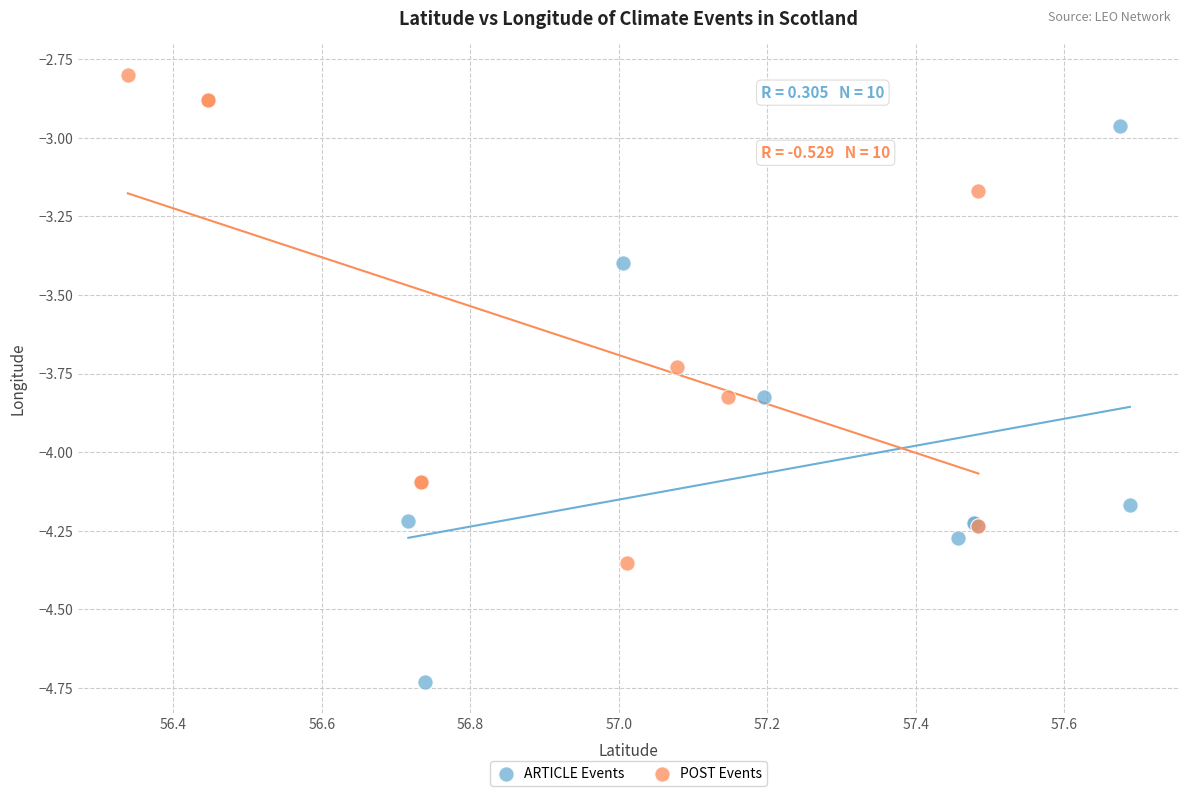

Which series has the widest spread of Y values?

ARTICLE Events